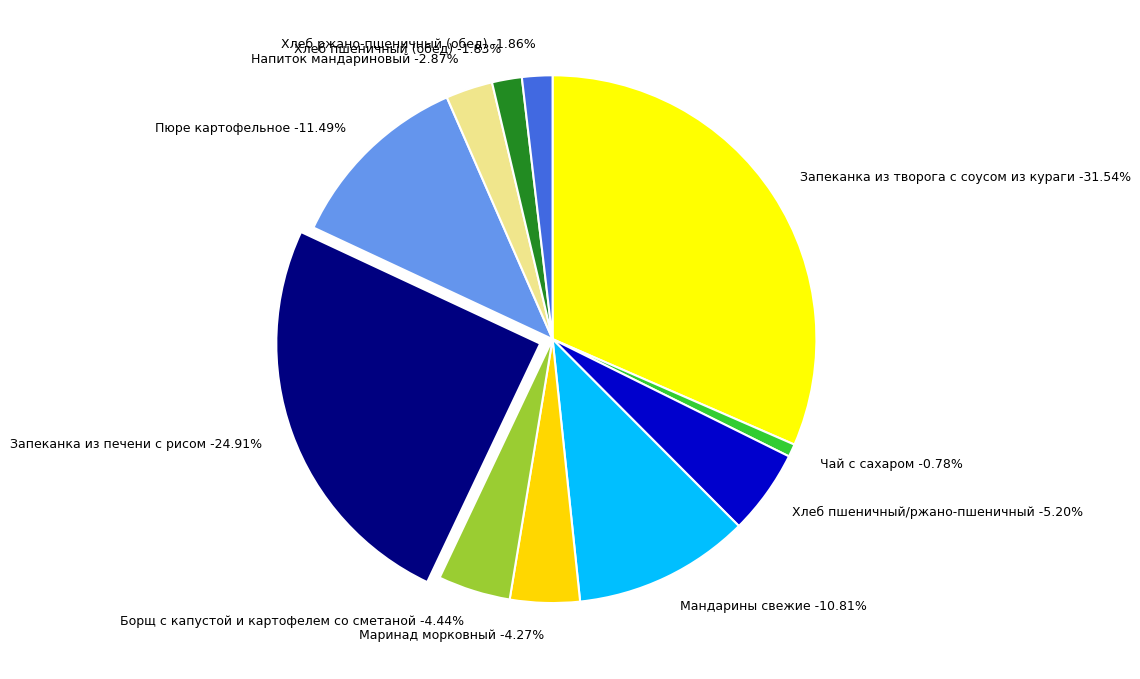

To the nearest percent, what portion does Маринад морковный represent?

4%